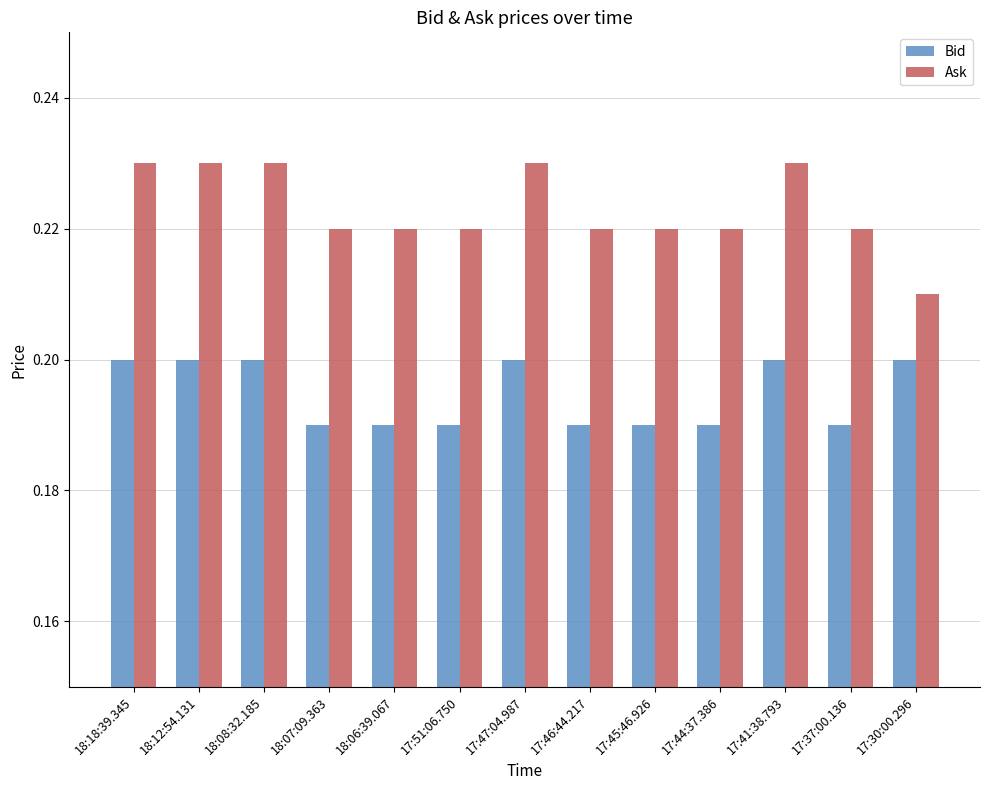

Is the value of Ask at 17:44:37.386 greater than the value of Bid at 17:41:38.793?

Yes